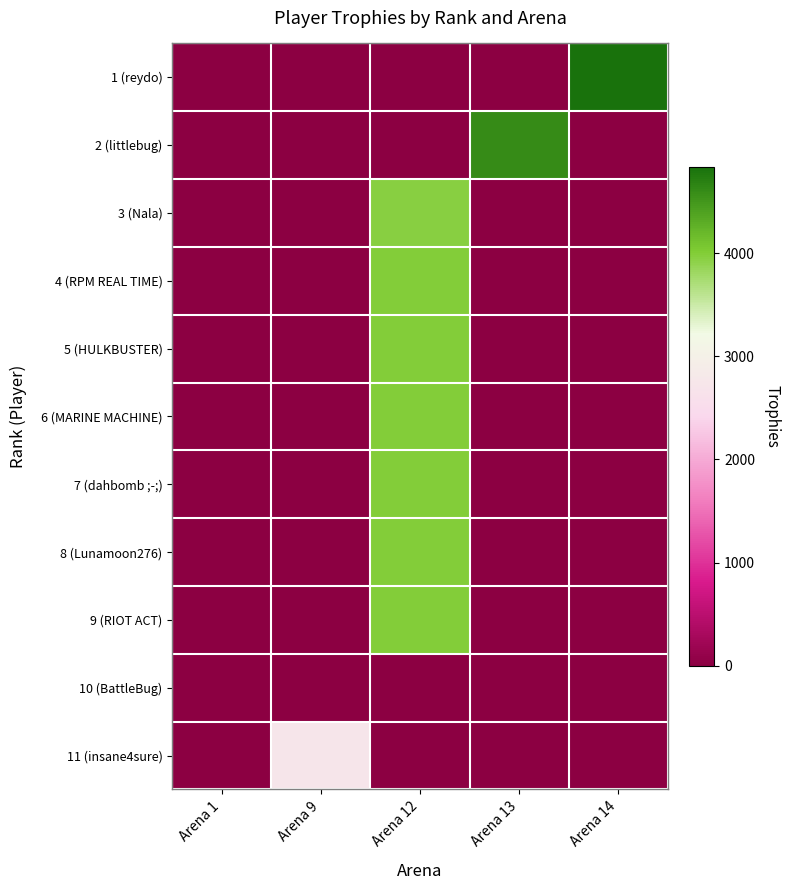

What is the total value across all series at Arena 14?

4833